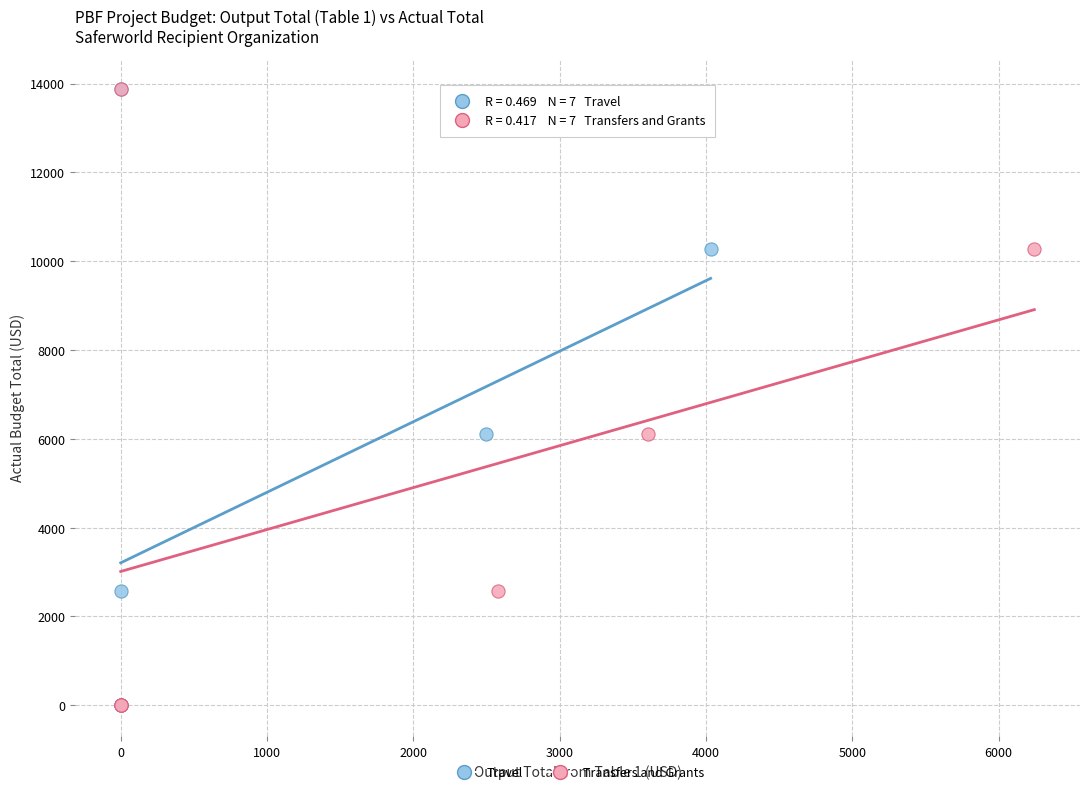

What are all the series names shown in the legend?

Travel, Transfers and Grants